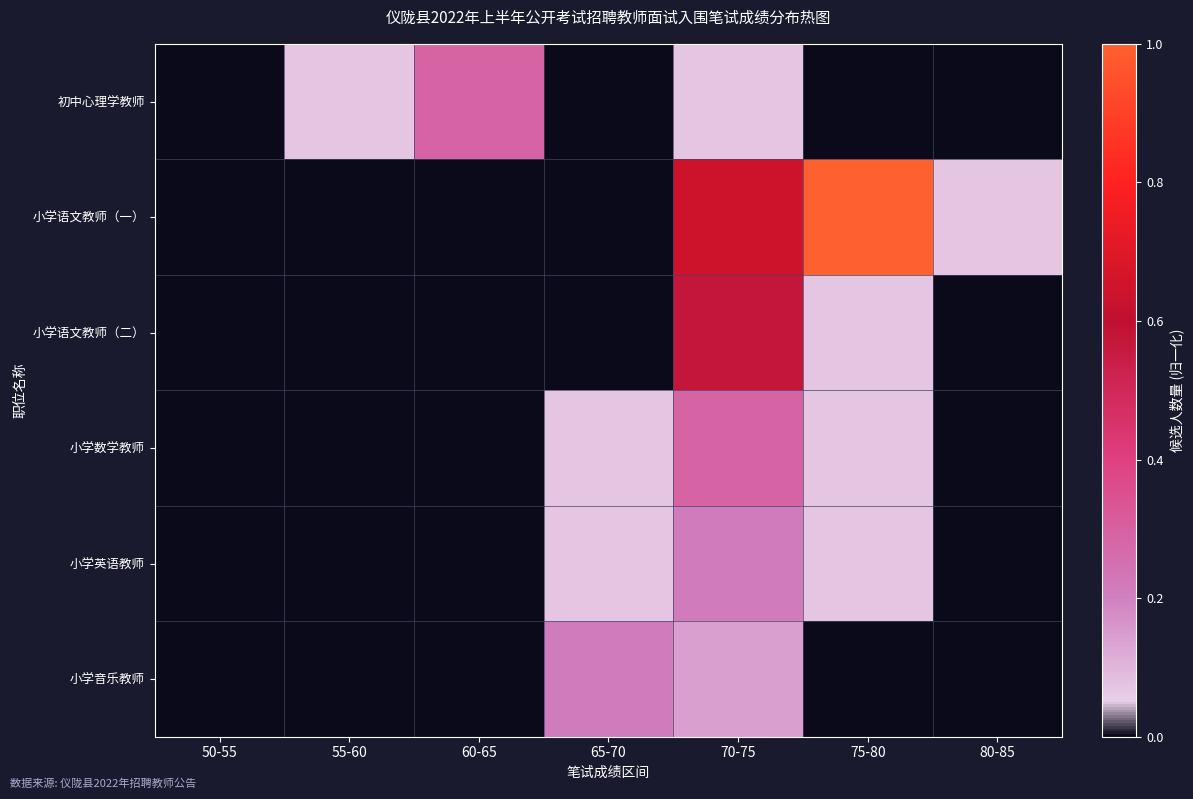

Reading left to right, extract all data points from this chart.

初中心理学教师: 50-55=0.0	55-60=0.1	60-65=0.3	65-70=0.0	70-75=0.1	75-80=0.0	80-85=0.0
小学语文教师（一）: 50-55=0.0	55-60=0.0	60-65=0.0	65-70=0.0	70-75=0.6	75-80=1.0	80-85=0.1
小学语文教师（二）: 50-55=0.0	55-60=0.0	60-65=0.0	65-70=0.0	70-75=0.6	75-80=0.1	80-85=0.0
小学数学教师: 50-55=0.0	55-60=0.0	60-65=0.0	65-70=0.1	70-75=0.3	75-80=0.1	80-85=0.0
小学英语教师: 50-55=0.0	55-60=0.0	60-65=0.0	65-70=0.1	70-75=0.2	75-80=0.1	80-85=0.0
小学音乐教师: 50-55=0.0	55-60=0.0	60-65=0.0	65-70=0.2	70-75=0.1	75-80=0.0	80-85=0.0